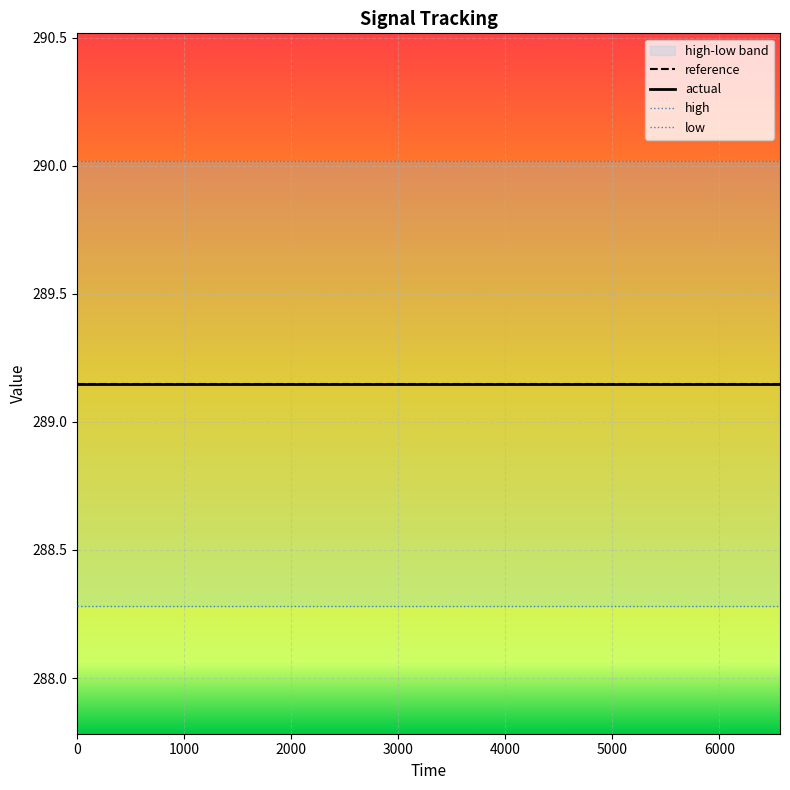

What is the smallest value displayed?

288.3